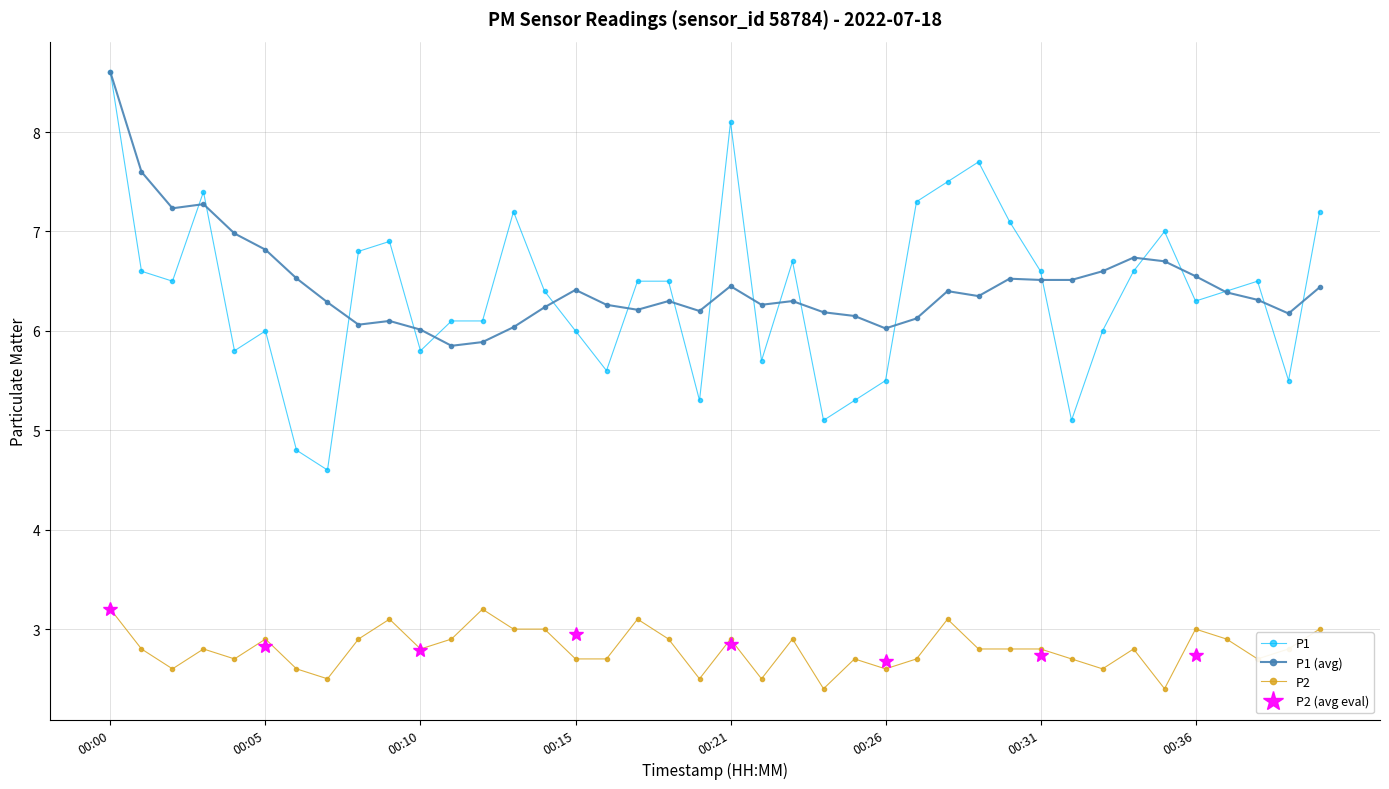

Is the value of P1 at 00:16 greater than the value of P2 at 00:39?

Yes